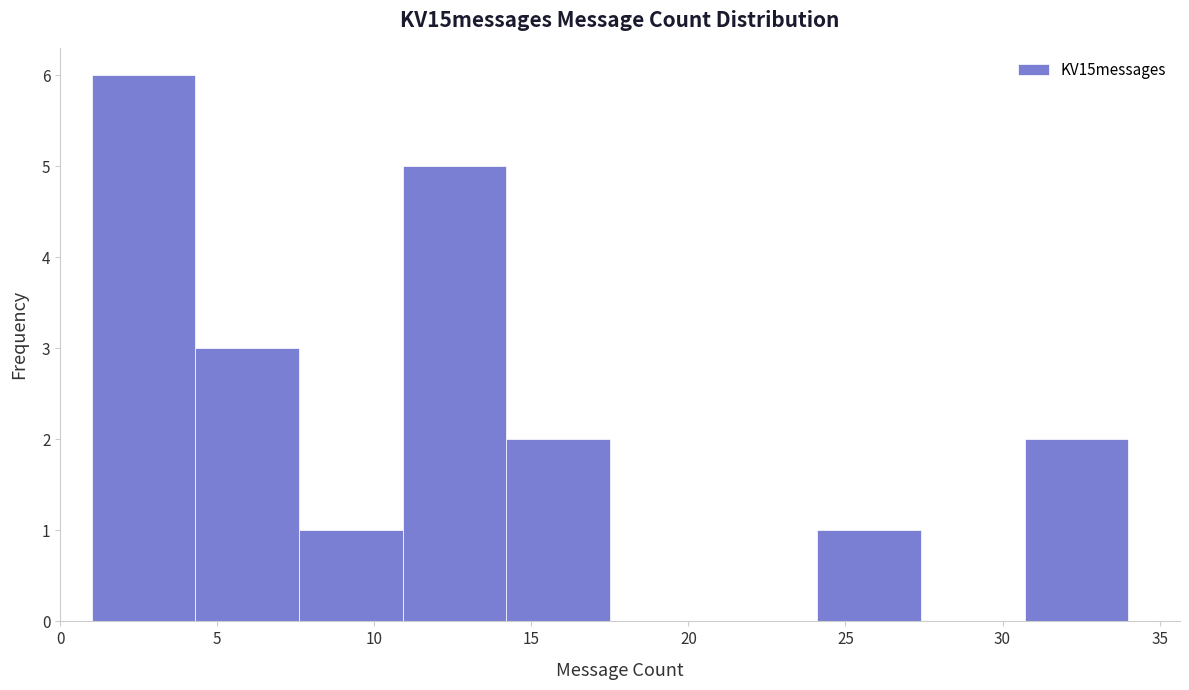

How tall is the bar that spans 30.7 to 34.0 on the x-axis? Neither the bar edges nor the heights are printed on the chart, so give them approximately, as read against the axes.

2